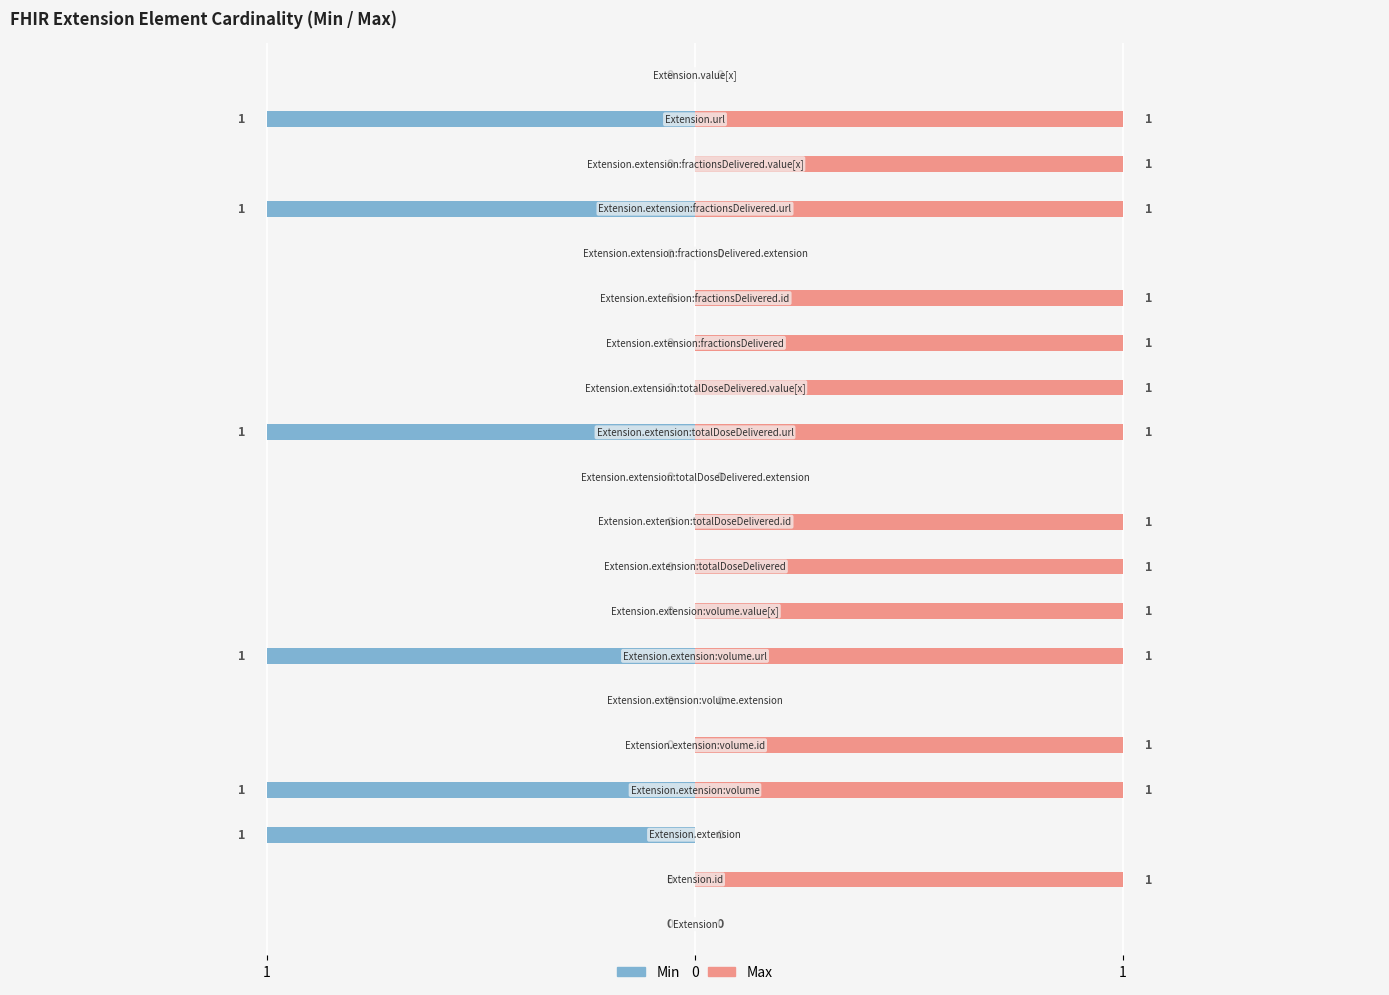

How many data points in Max are less than 1?

6